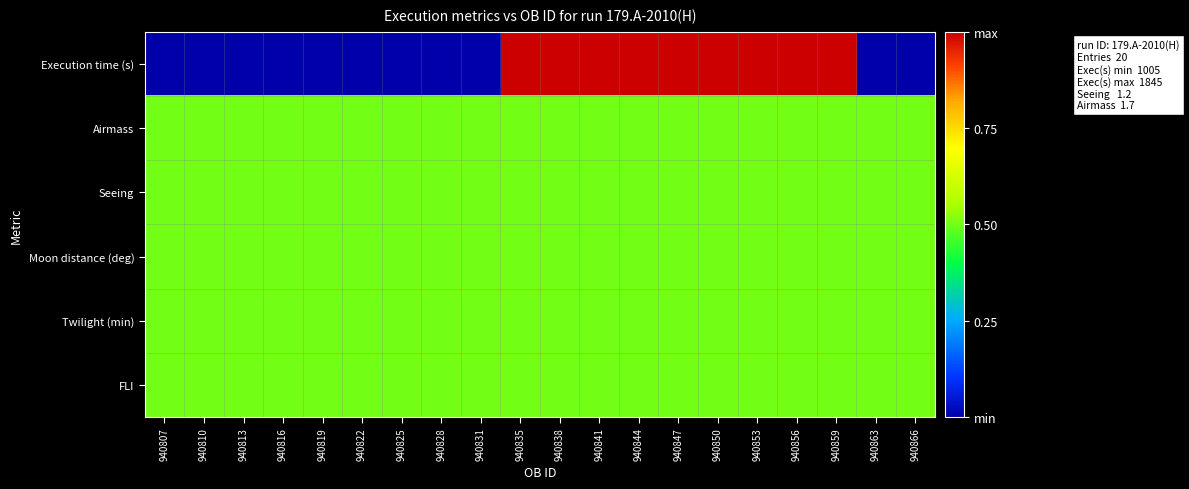

Reading left to right, extract all data points from this chart.

Execution time (s): 940807=0.0	940810=0.0	940813=0.0	940816=0.0	940819=0.0	940822=0.0	940825=0.0	940828=0.0	940831=0.0	940835=1.0	940838=1.0	940841=1.0	940844=1.0	940847=1.0	940850=1.0	940853=1.0	940856=1.0	940859=1.0	940863=0.0	940866=0.0
Airmass: 940807=0.5	940810=0.5	940813=0.5	940816=0.5	940819=0.5	940822=0.5	940825=0.5	940828=0.5	940831=0.5	940835=0.5	940838=0.5	940841=0.5	940844=0.5	940847=0.5	940850=0.5	940853=0.5	940856=0.5	940859=0.5	940863=0.5	940866=0.5
Seeing: 940807=0.5	940810=0.5	940813=0.5	940816=0.5	940819=0.5	940822=0.5	940825=0.5	940828=0.5	940831=0.5	940835=0.5	940838=0.5	940841=0.5	940844=0.5	940847=0.5	940850=0.5	940853=0.5	940856=0.5	940859=0.5	940863=0.5	940866=0.5
Moon distance (deg): 940807=0.5	940810=0.5	940813=0.5	940816=0.5	940819=0.5	940822=0.5	940825=0.5	940828=0.5	940831=0.5	940835=0.5	940838=0.5	940841=0.5	940844=0.5	940847=0.5	940850=0.5	940853=0.5	940856=0.5	940859=0.5	940863=0.5	940866=0.5
Twilight (min): 940807=0.5	940810=0.5	940813=0.5	940816=0.5	940819=0.5	940822=0.5	940825=0.5	940828=0.5	940831=0.5	940835=0.5	940838=0.5	940841=0.5	940844=0.5	940847=0.5	940850=0.5	940853=0.5	940856=0.5	940859=0.5	940863=0.5	940866=0.5
FLI: 940807=0.5	940810=0.5	940813=0.5	940816=0.5	940819=0.5	940822=0.5	940825=0.5	940828=0.5	940831=0.5	940835=0.5	940838=0.5	940841=0.5	940844=0.5	940847=0.5	940850=0.5	940853=0.5	940856=0.5	940859=0.5	940863=0.5	940866=0.5